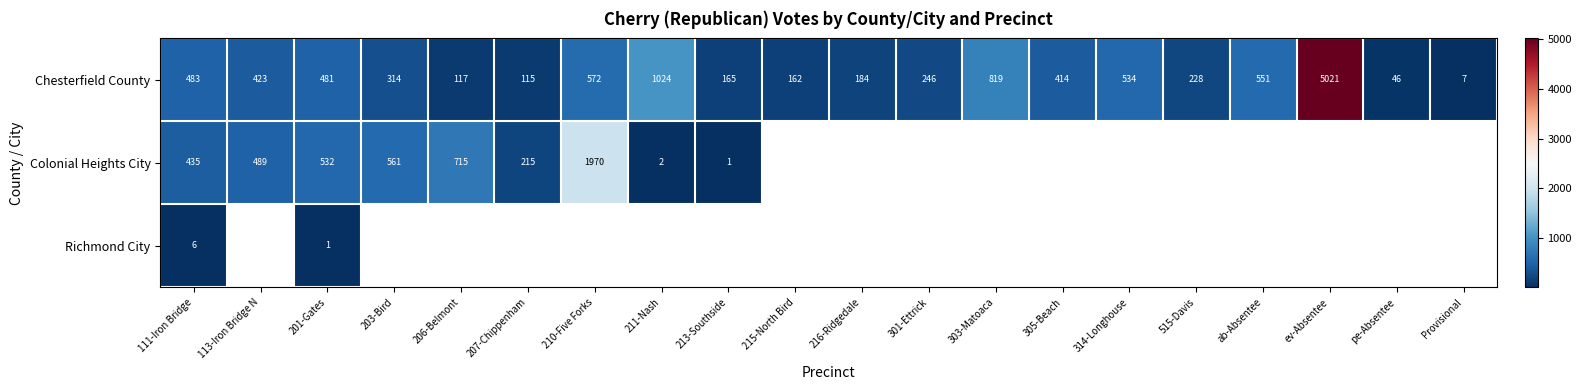

What is the spread (max minus min) of values at 111-Iron Bridge?

477